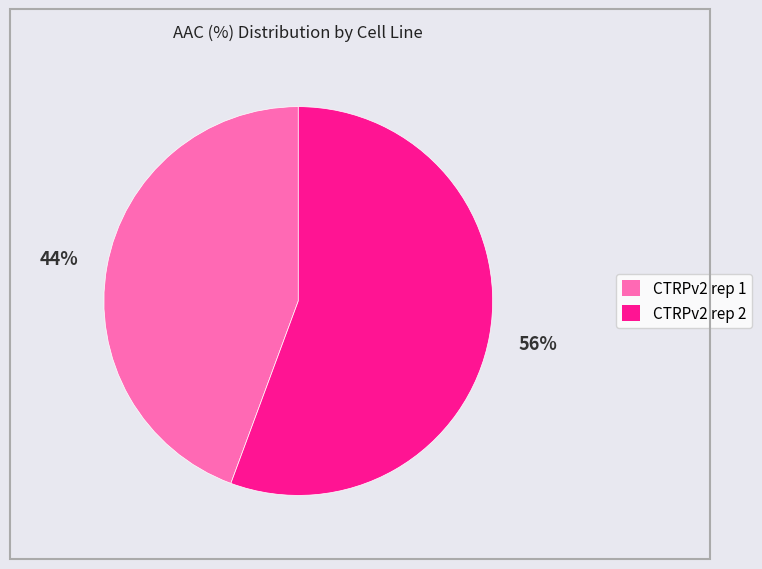

The CTRPv2 rep 1 slice represents 37% of the pie. True or false?

False